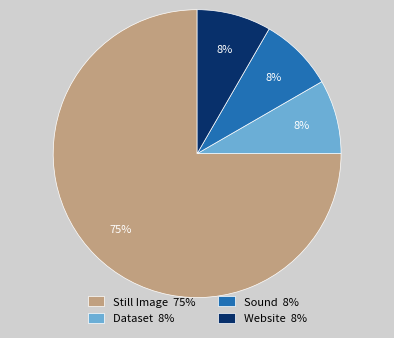

What is the ratio of the value at Sound to the value at Website?

1.0